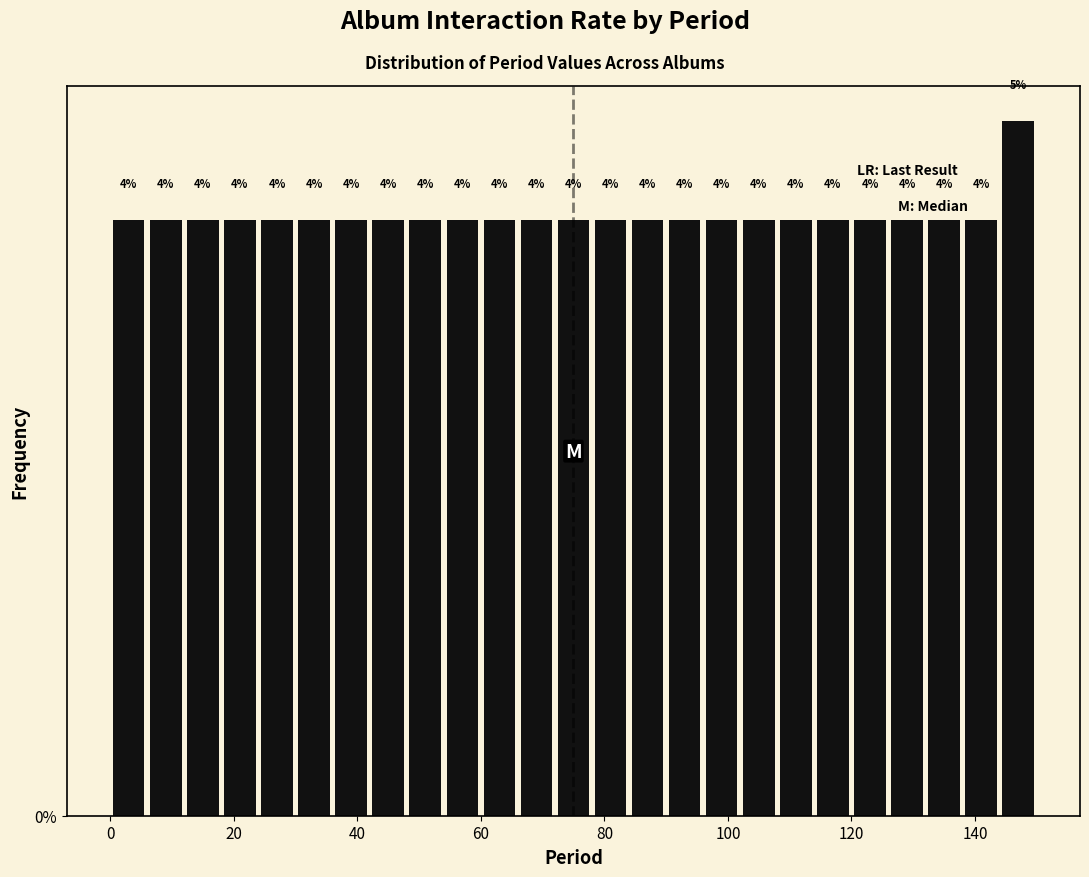

Around what value on the x-axis is the tallest bar? Give the approximate position of its centre, as read against the axis.

148